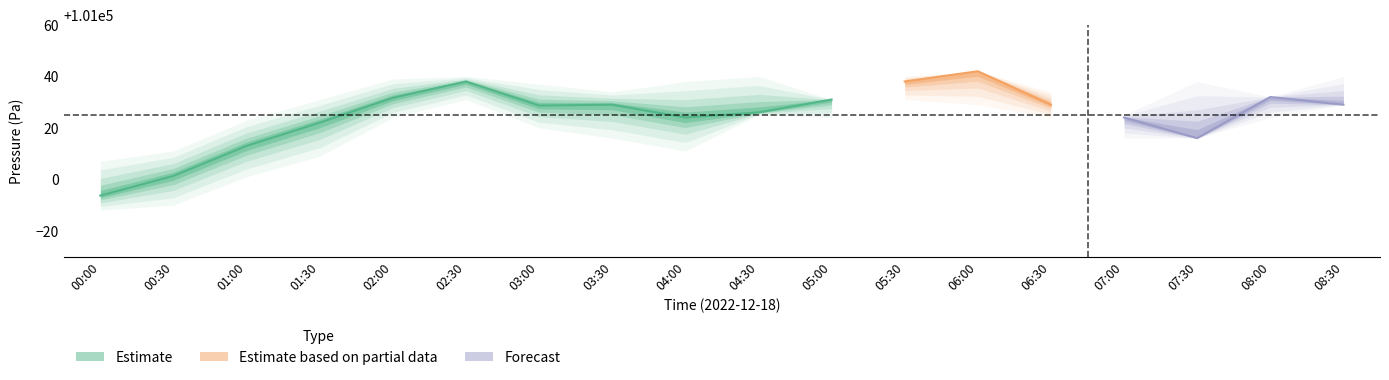

True or false: pressure_mean and pressure_lower cross at least once.

False